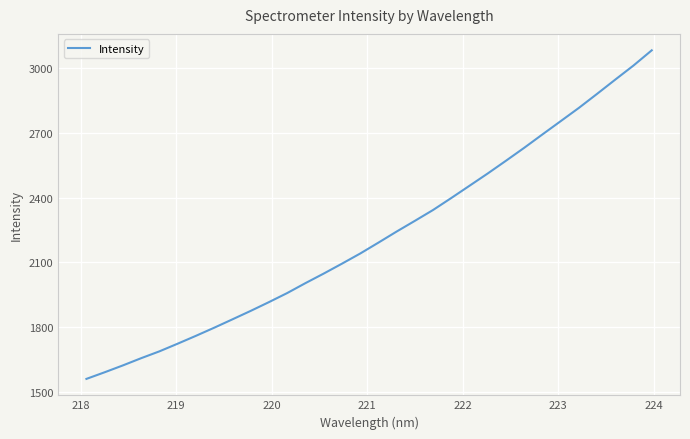

What is the minimum value shown in the chart?

1560.5